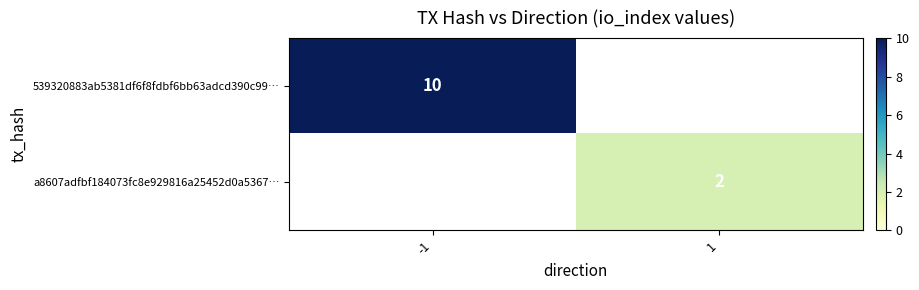

At how many categories does at least one series exceed 4?

1